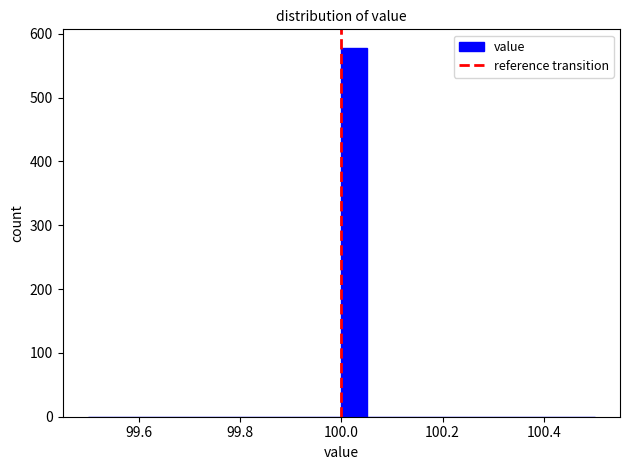

Around what value on the x-axis is the tallest bar? Give the approximate position of its centre, as read against the axis.

100.02